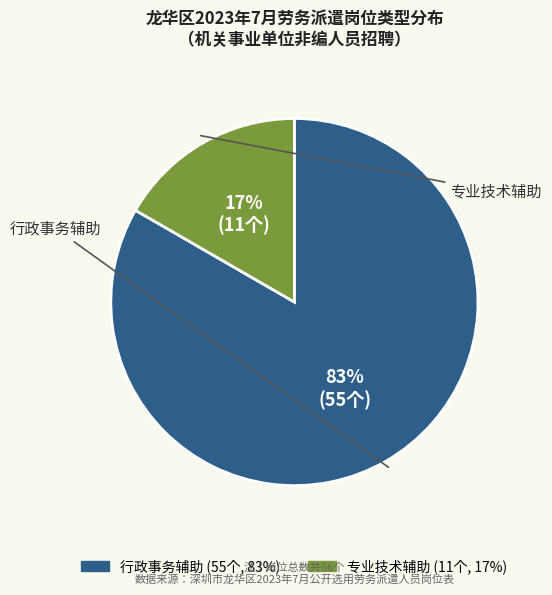

Is the sum of 行政事务辅助 and 专业技术辅助 greater than half?

Yes